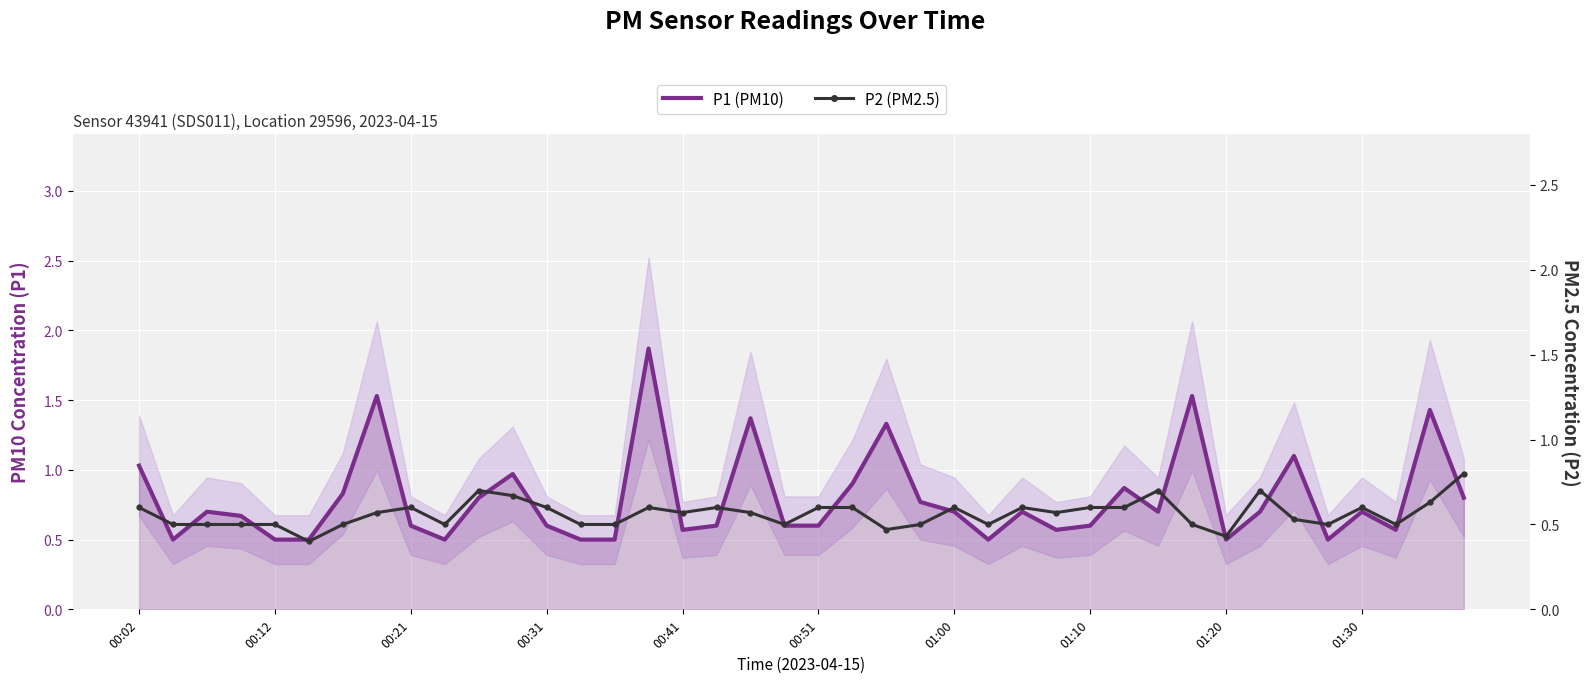

What is the total value across all series at 18?

1.9